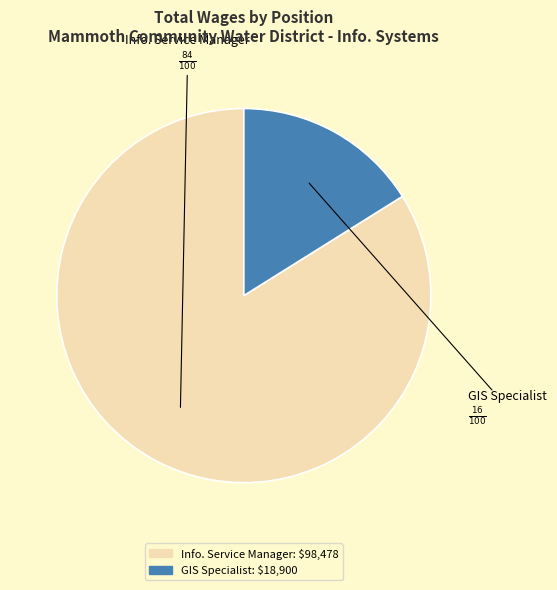

What is the smallest slice in the pie chart?

GIS Specialist